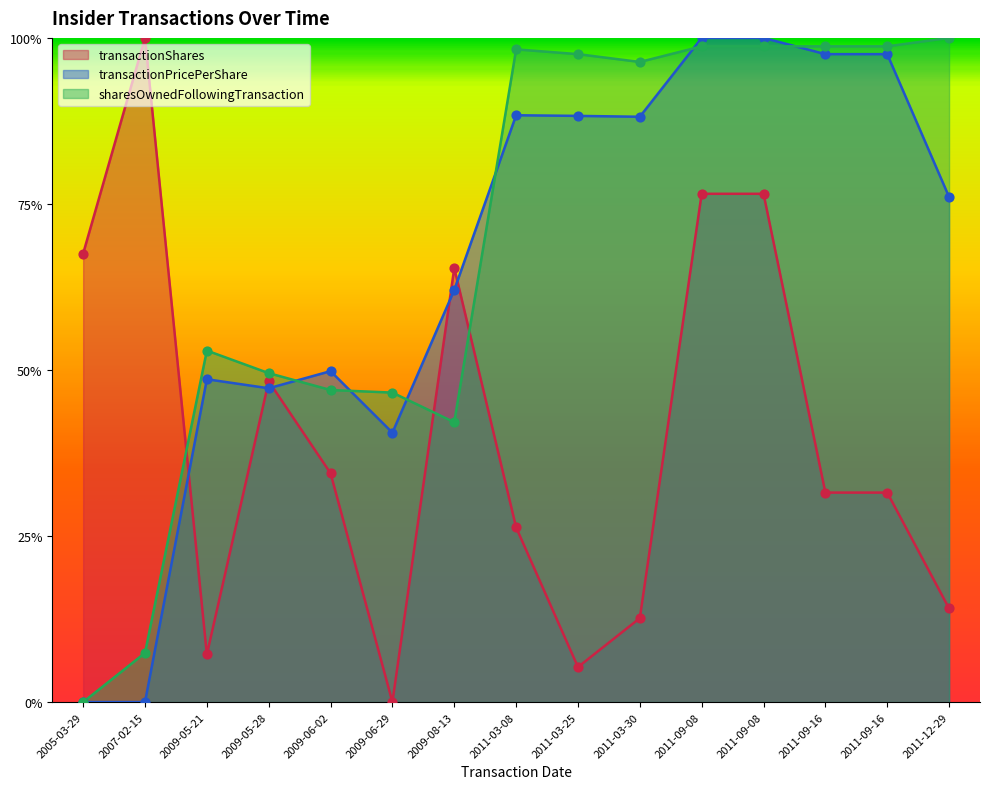

Which series has the largest total across all categories?

sharesOwnedFollowingTransaction